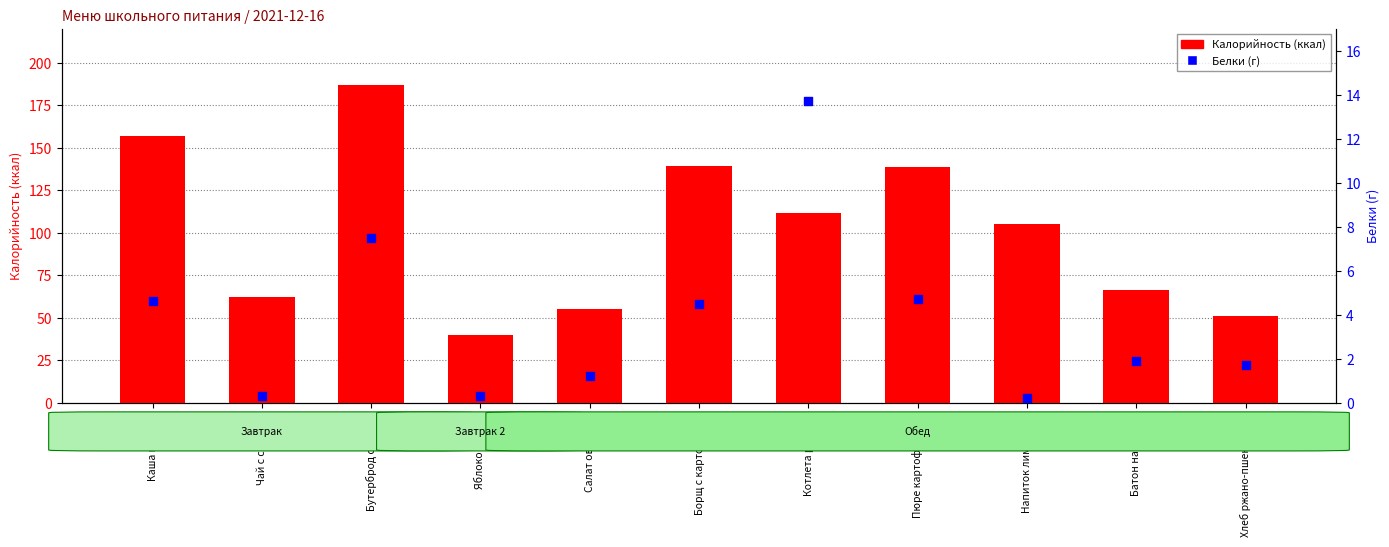

Is the value of Белки at Котлета рыбная greater than the value of Калорийность at Салат овощной?

No